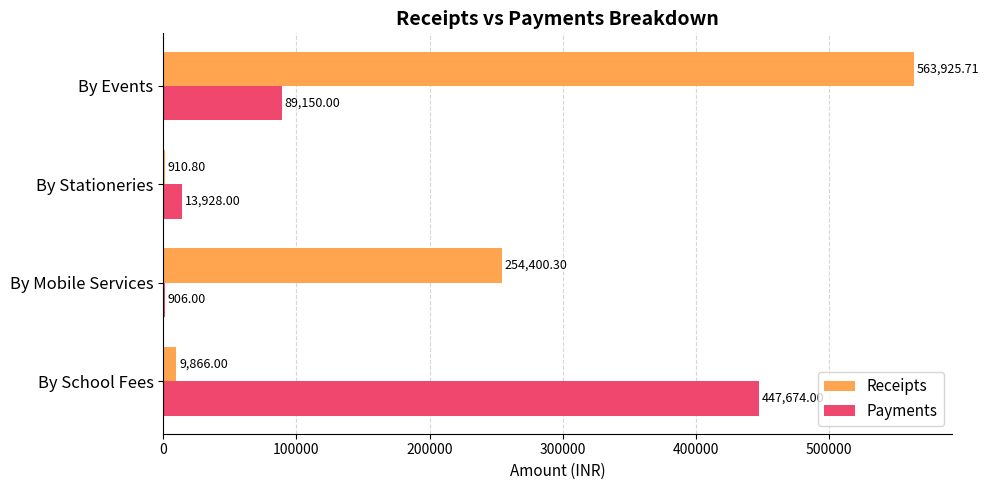

Which label corresponds to the largest value in the chart?

By Events